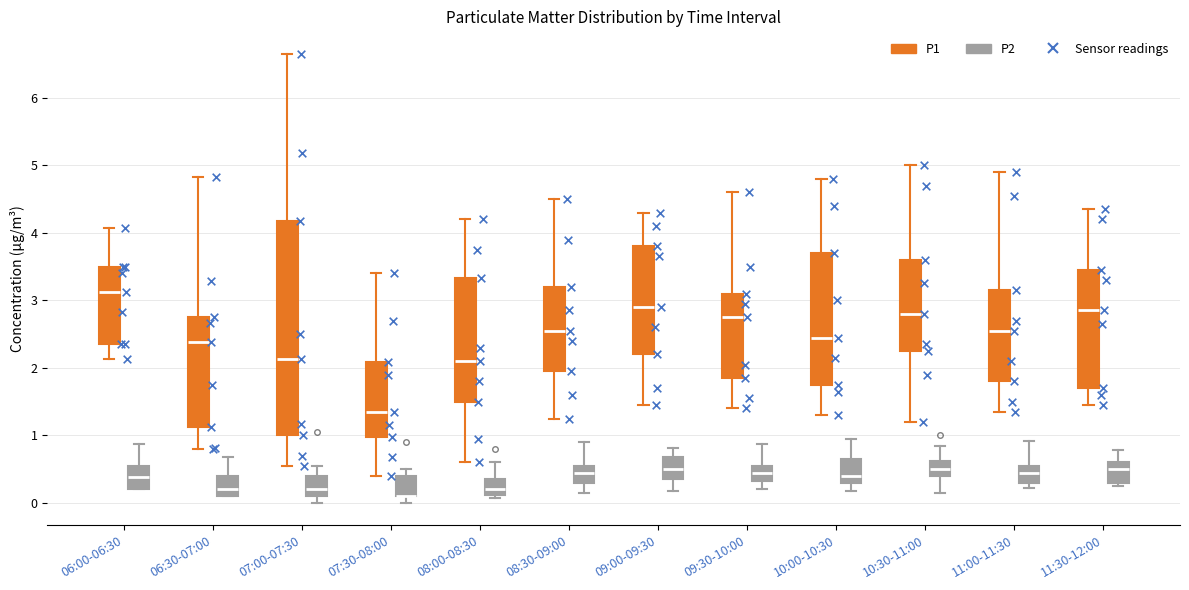

Comparing the boxes themselves (not the whiskers), which one is the tallest?

07:00-07:30 (P1)